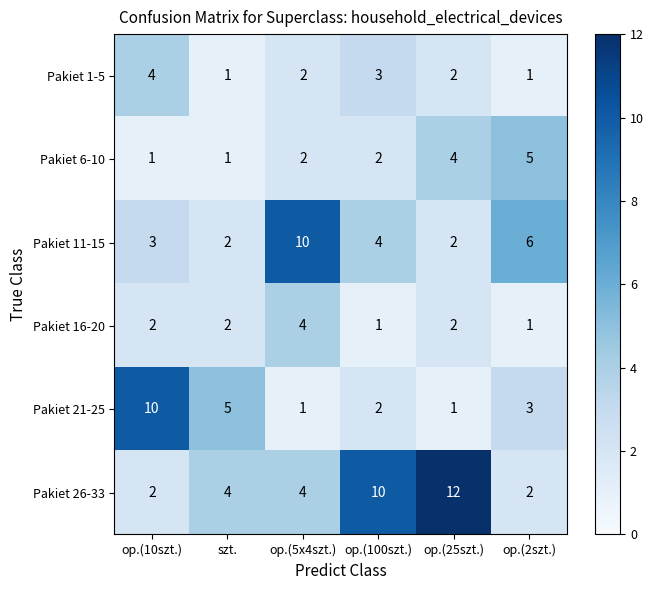

Count the Pakiet 26-33 values in the range 2 to 10.

5